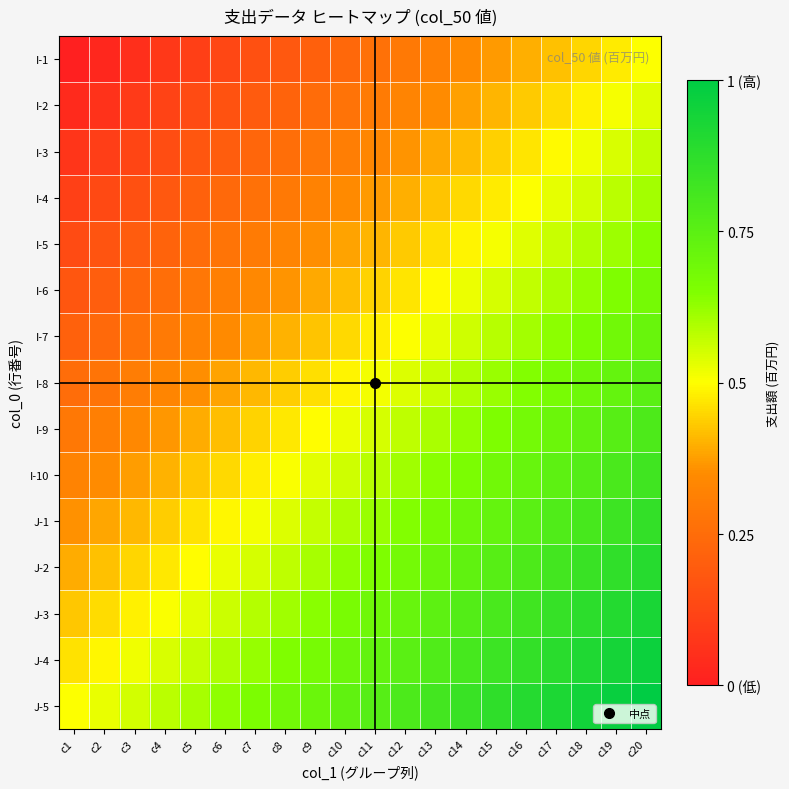

Rank the series by their maximum value, from lowest to highest.

I-1, I-2, I-3, I-4, I-5, I-6, I-7, I-8, I-9, I-10, J-1, J-2, J-3, J-4, J-5